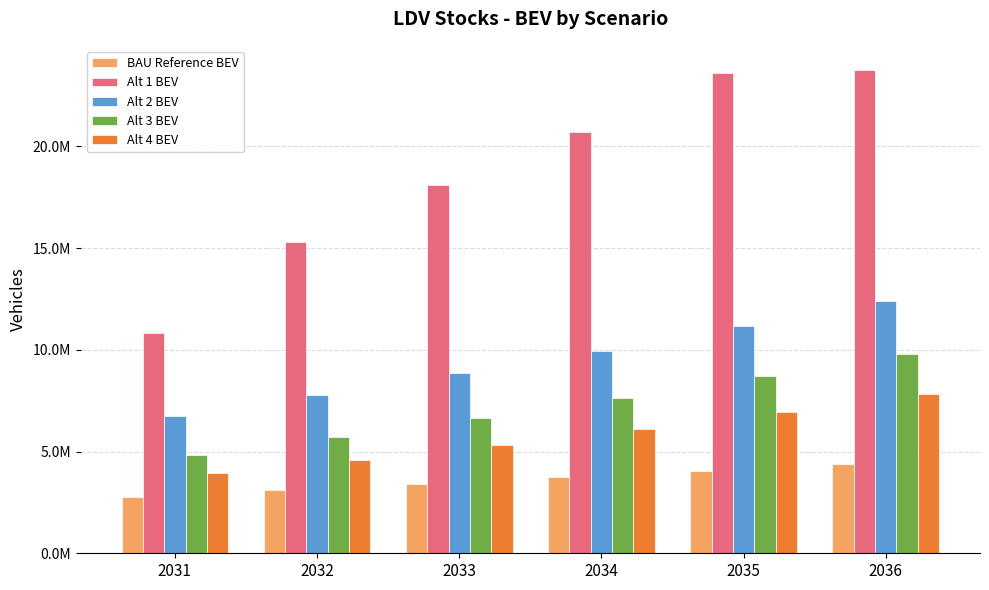

What is the difference between the maximum and minimum values in the Alt 1 BEV series?

12925023.5